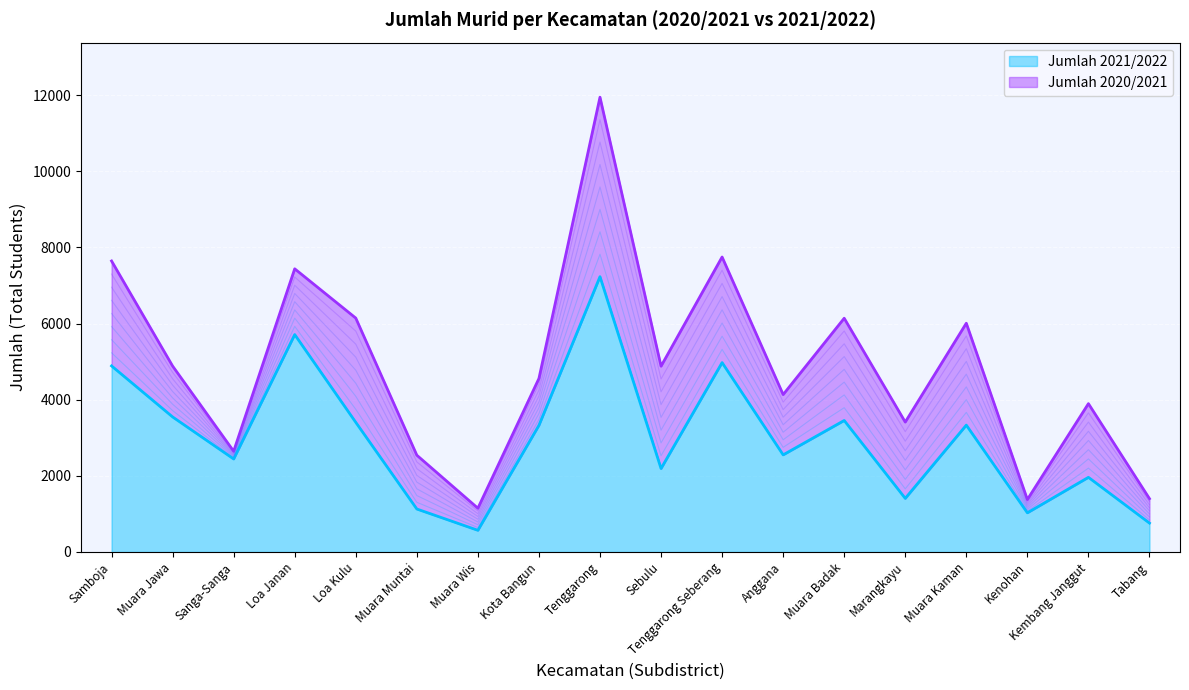

What is the approximate value of Jumlah 2021/2022 at Muara Badak?

3454